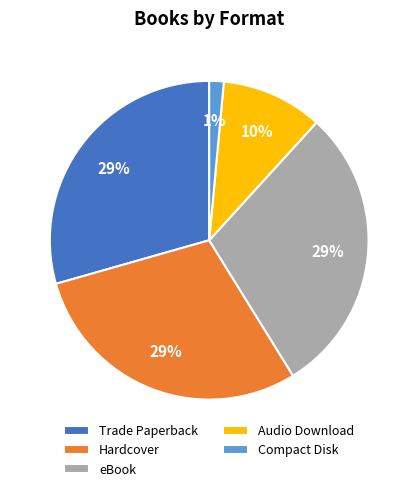

Which has a higher value, Hardcover or Audio Download?

Hardcover